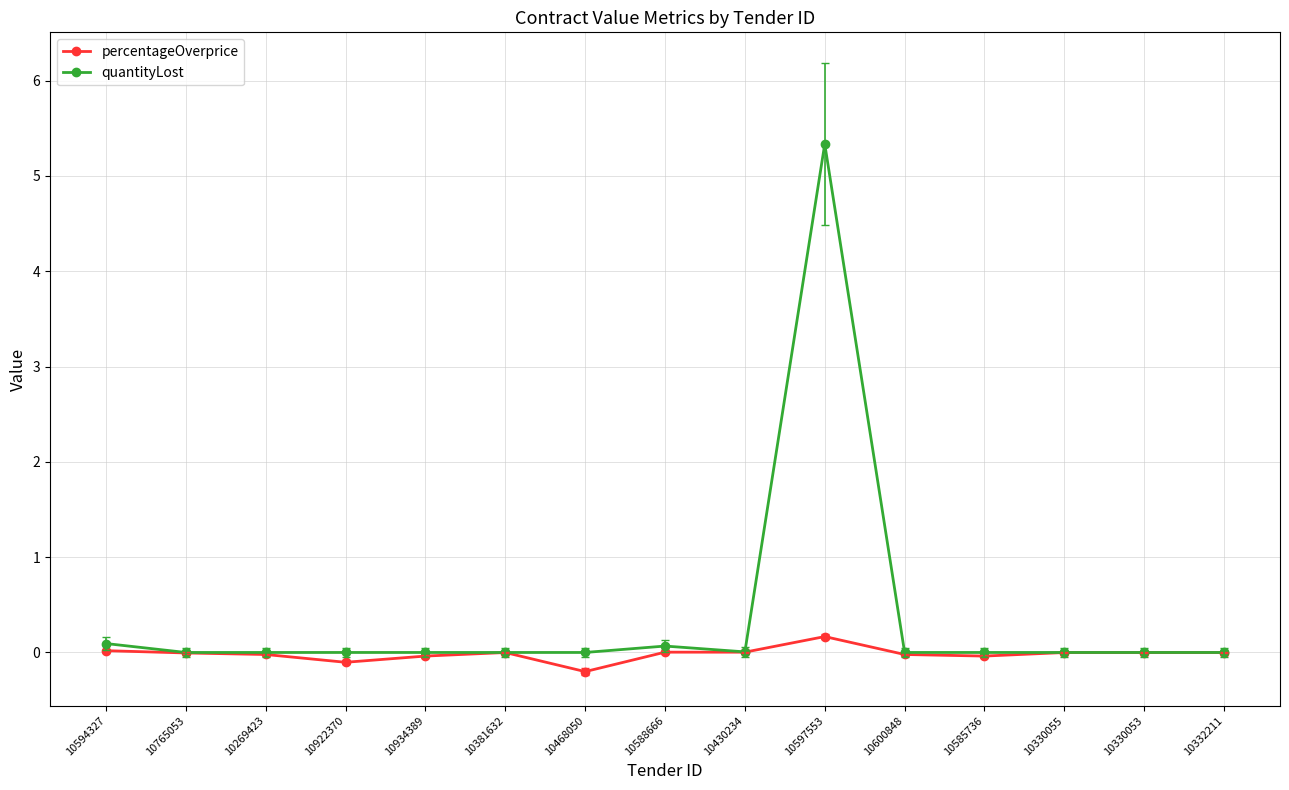

How many lines are shown in the chart?

2